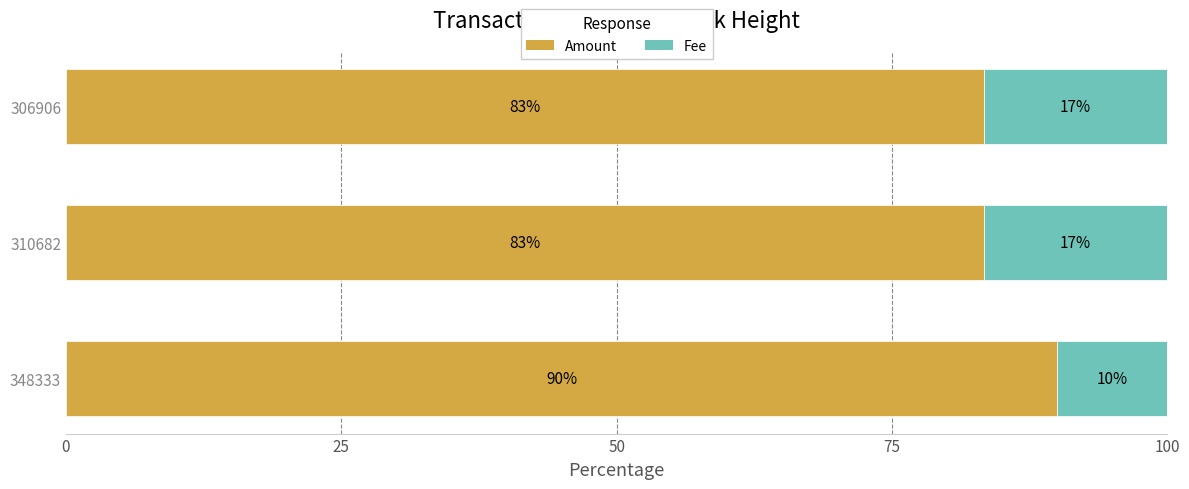

Read the Amount value at 310682.

83.3